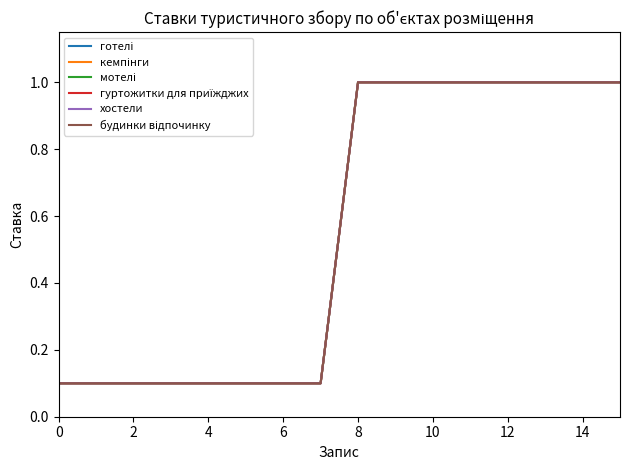

True or false: кемпінги has more than 1 interior local peaks.

False